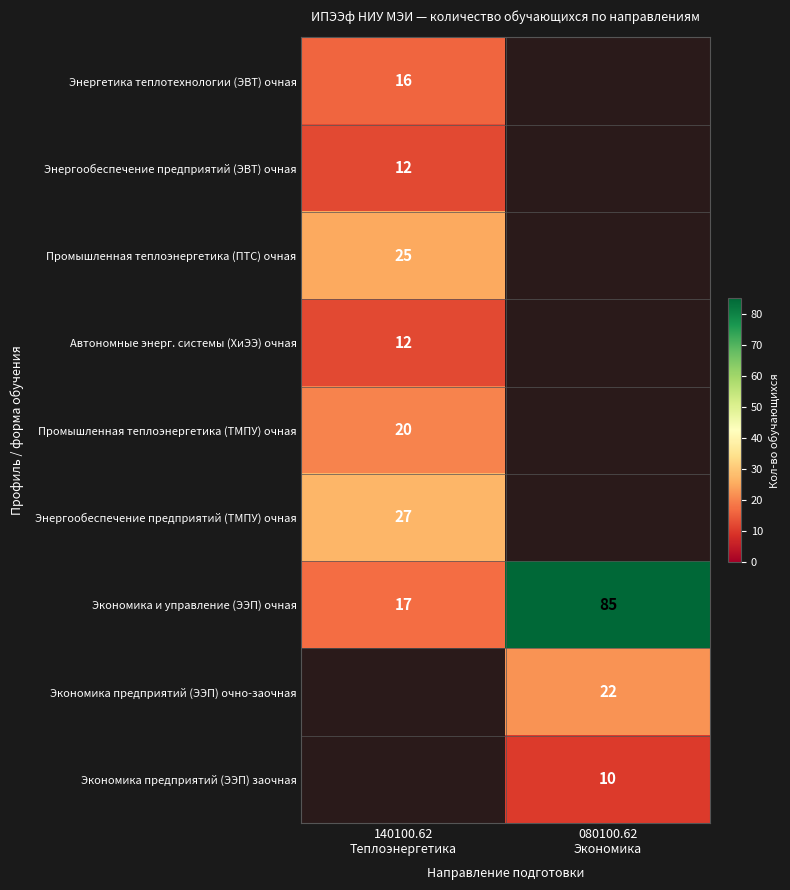

What is the difference between the maximum and minimum values in the Экономика и управление (ЭЭП) очная series?

68